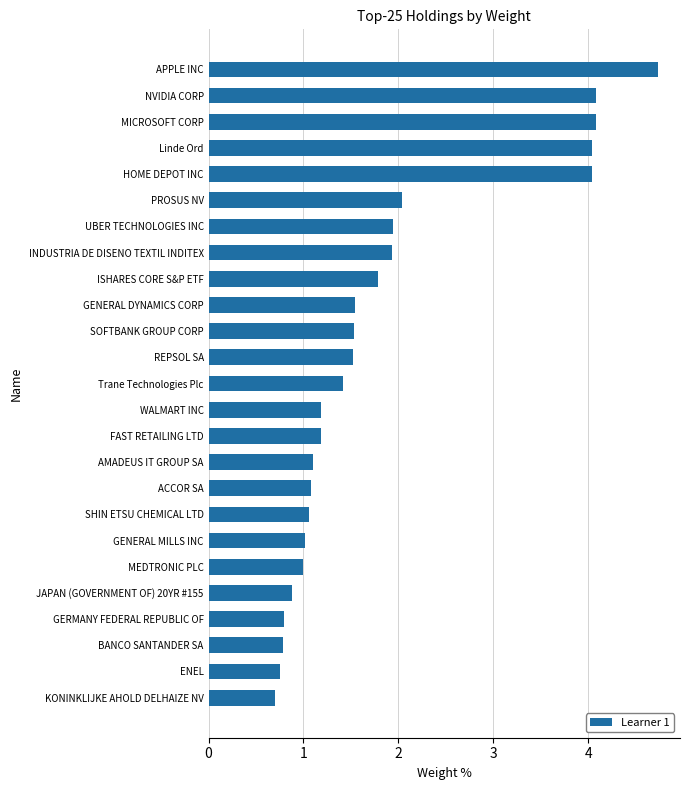

What is the average value?

1.8